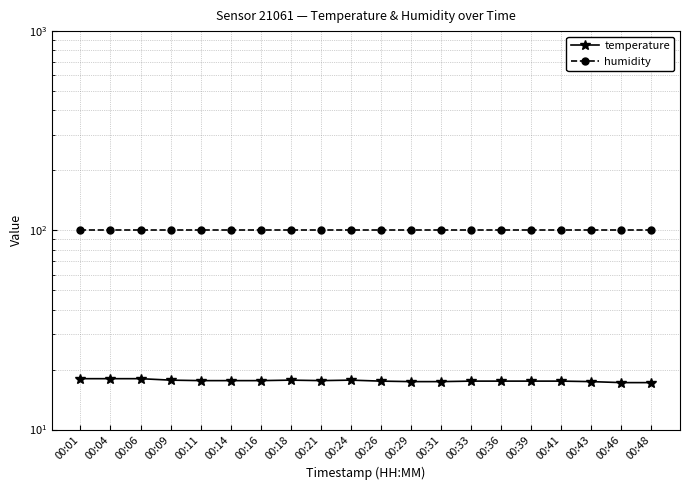

At how many categories does at least one series exceed 54?

20